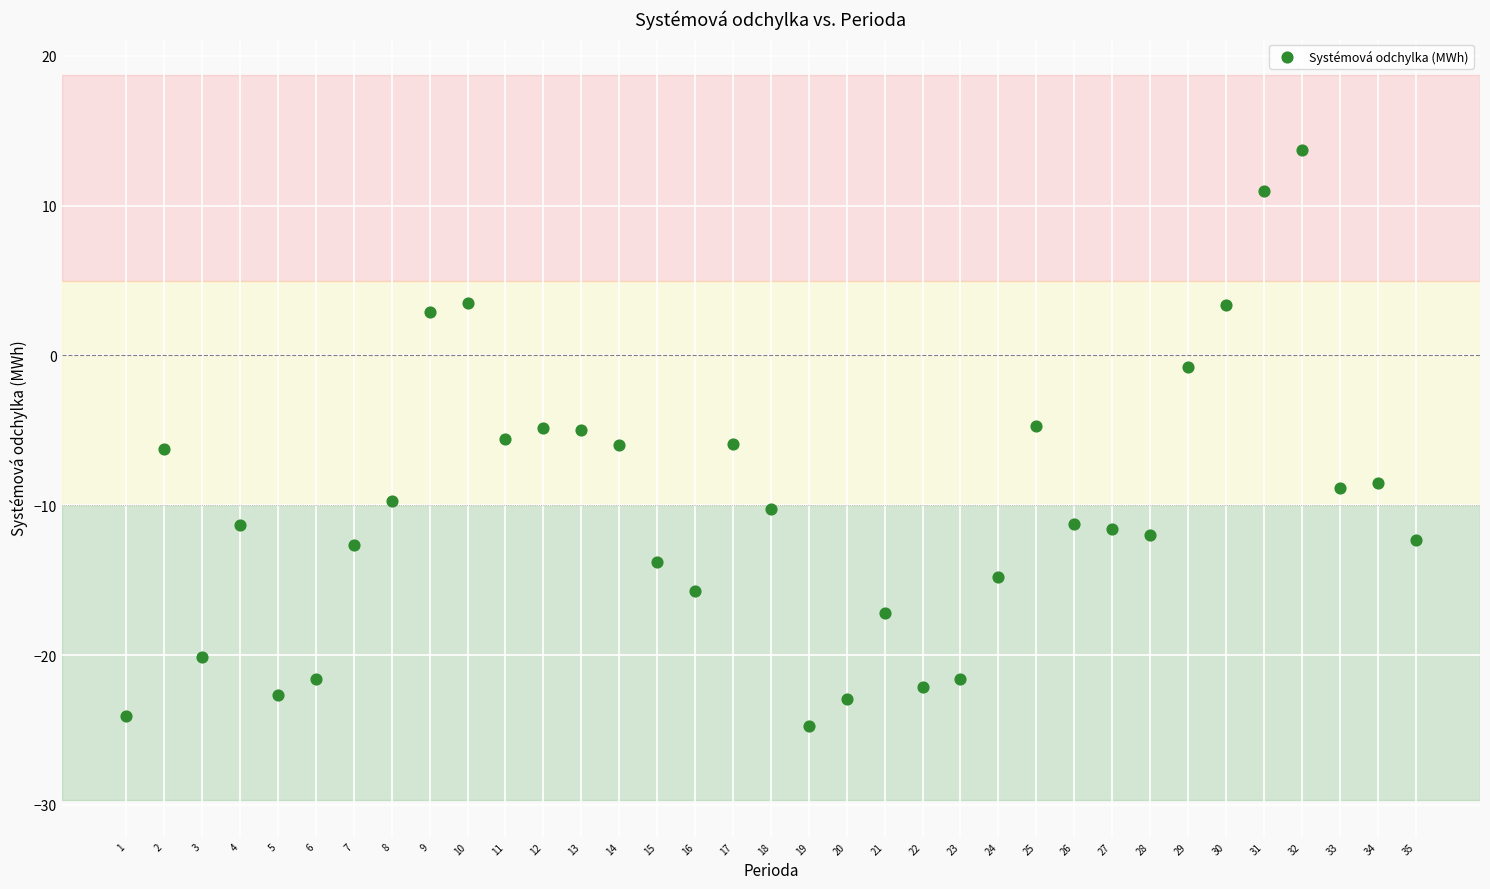

What is the range of X values (max minus min)?

34.0